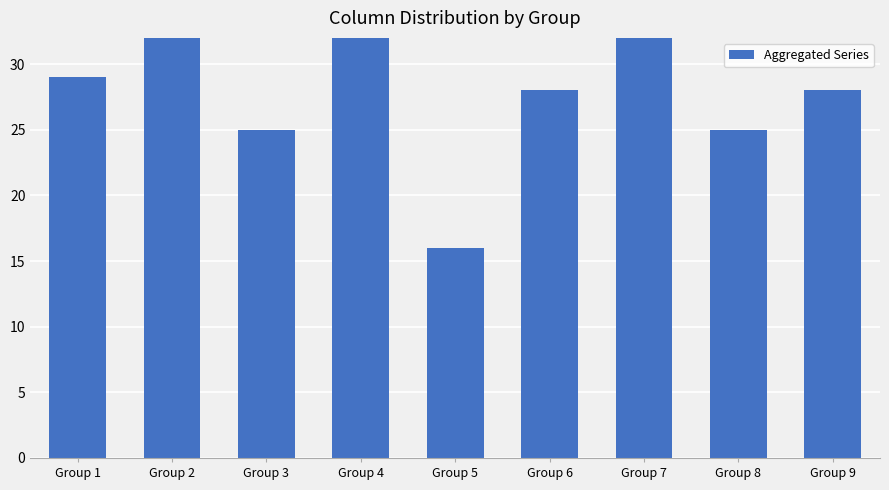

Rank the categories by value from highest to lowest.

Group 4, Group 2, Group 7, Group 1, Group 6, Group 9, Group 3, Group 8, Group 5